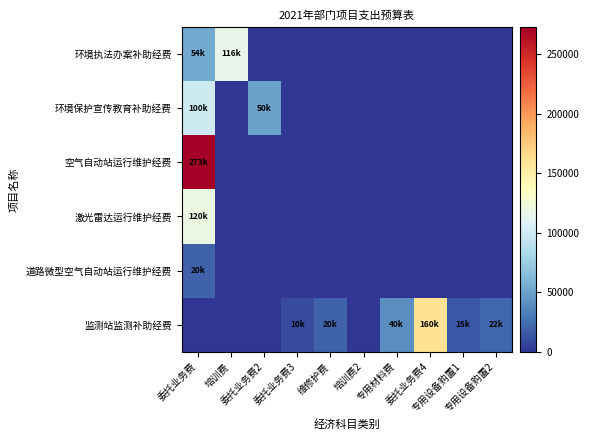

Reading left to right, transcribe all the data shown in this chart.

环境执法办案补助经费: 委托业务费=54000	培训费=116000	委托业务费2=0	委托业务费3=0	维修护费=0	培训费2=0	专用材料费=0	委托业务费4=0	专用设备购置1=0	专用设备购置2=0
环境保护宣传教育补助经费: 委托业务费=100000	培训费=0	委托业务费2=50000	委托业务费3=0	维修护费=0	培训费2=0	专用材料费=0	委托业务费4=0	专用设备购置1=0	专用设备购置2=0
空气自动站运行维护经费: 委托业务费=273000	培训费=0	委托业务费2=0	委托业务费3=0	维修护费=0	培训费2=0	专用材料费=0	委托业务费4=0	专用设备购置1=0	专用设备购置2=0
激光雷达运行维护经费: 委托业务费=120000	培训费=0	委托业务费2=0	委托业务费3=0	维修护费=0	培训费2=0	专用材料费=0	委托业务费4=0	专用设备购置1=0	专用设备购置2=0
道路微型空气自动站运行维护经费: 委托业务费=20000	培训费=0	委托业务费2=0	委托业务费3=0	维修护费=0	培训费2=0	专用材料费=0	委托业务费4=0	专用设备购置1=0	专用设备购置2=0
监测站监测补助经费: 委托业务费=0	培训费=0	委托业务费2=0	委托业务费3=10000	维修护费=20000	培训费2=0	专用材料费=40000	委托业务费4=160000	专用设备购置1=15000	专用设备购置2=22000